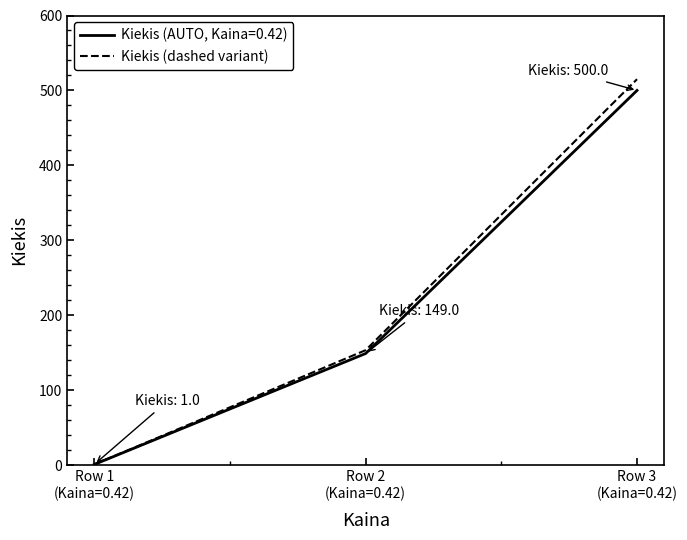

List the series in order of their peak value, lowest first.

Kiekis (AUTO, Kaina=0.42), Kiekis (dashed variant)